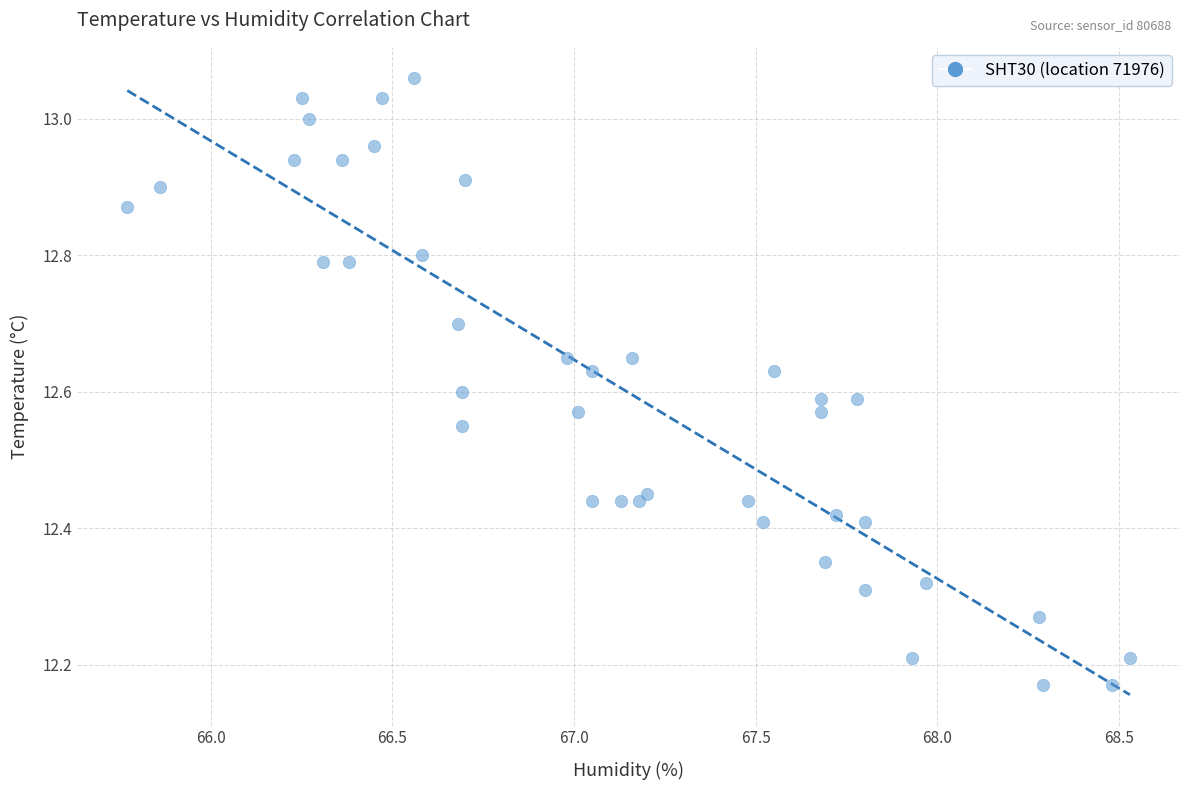

What is the range of X values (max minus min)?

2.8